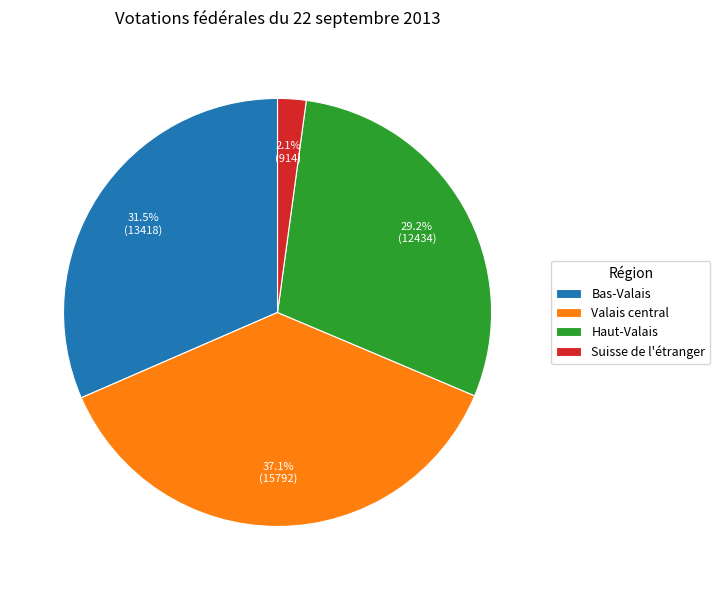

Which has a higher value, Bas-Valais or Haut-Valais?

Bas-Valais